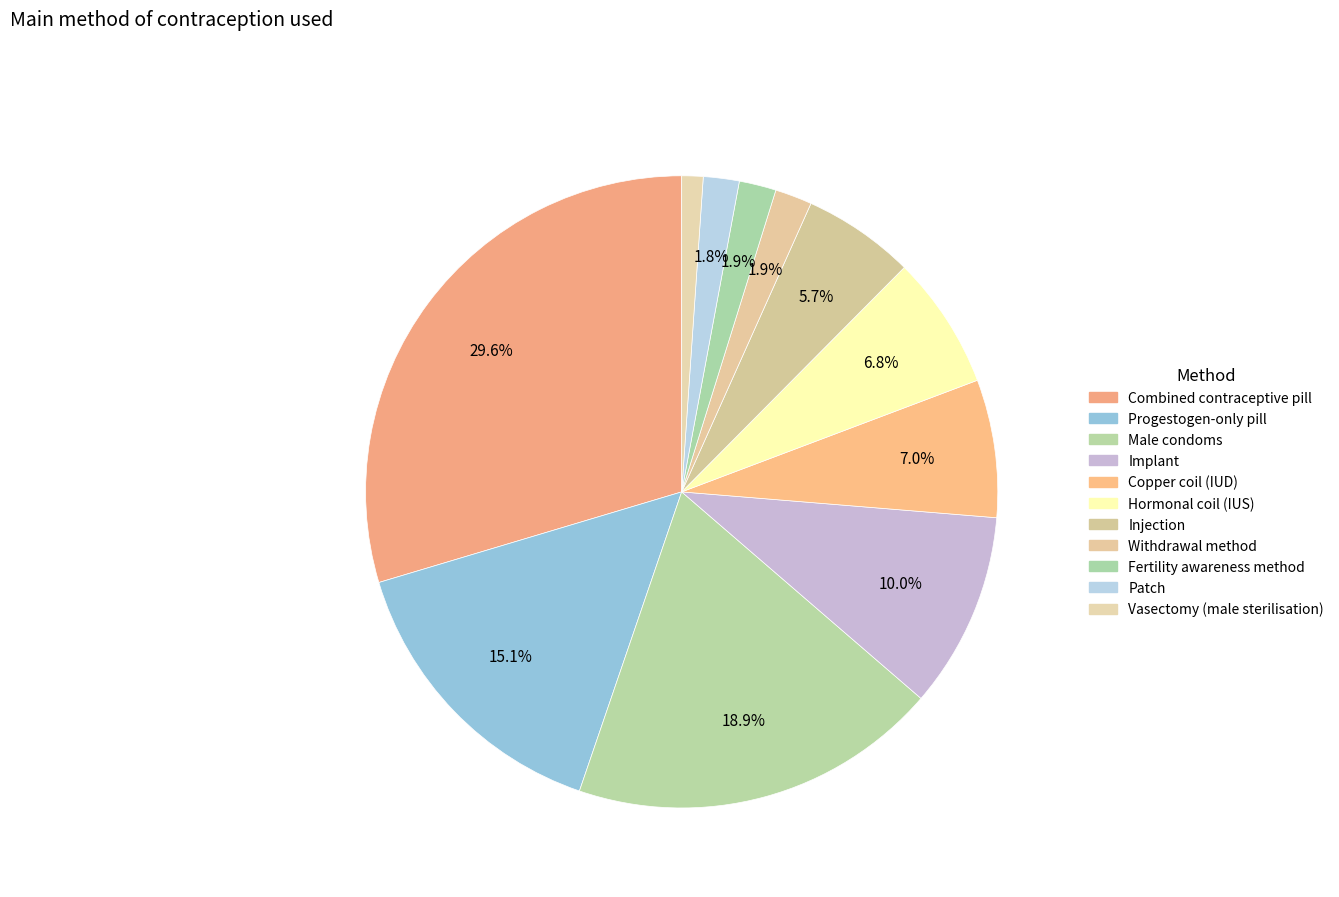

What is the largest slice in the pie chart?

Combined contraceptive pill